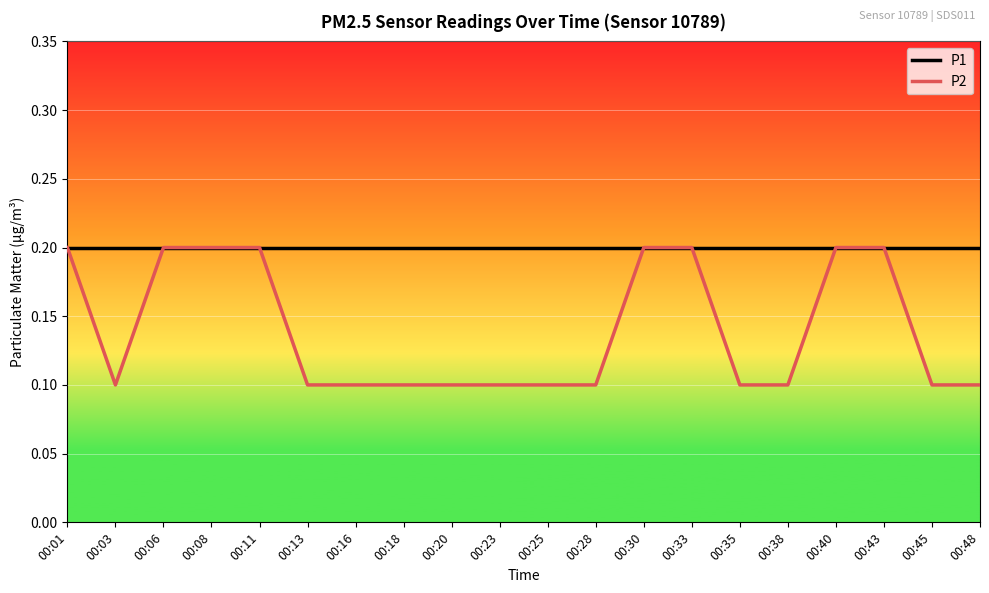

True or false: P2 has a value of 0.2 at 00:30.

True